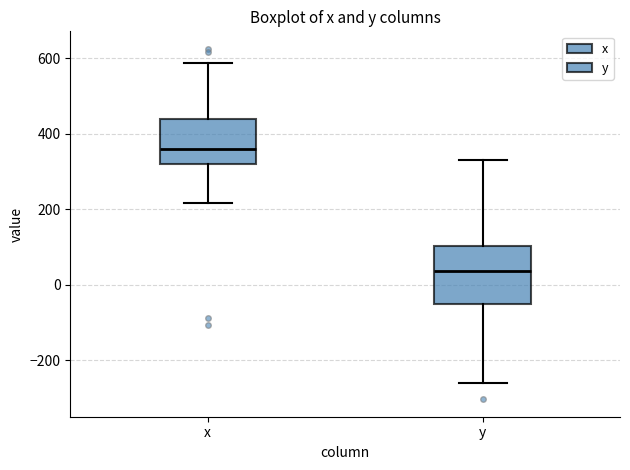

Reading left to right, read every box against the y-axis: the position of its median line, the range the box covers, and the ends of its whiskers. The values are not printed on the chart, so give them approximately, as read against the axis.

x: median 360, box 320 to 440, whiskers 220 to 580
y: median 40, box -60 to 100, whiskers -260 to 340